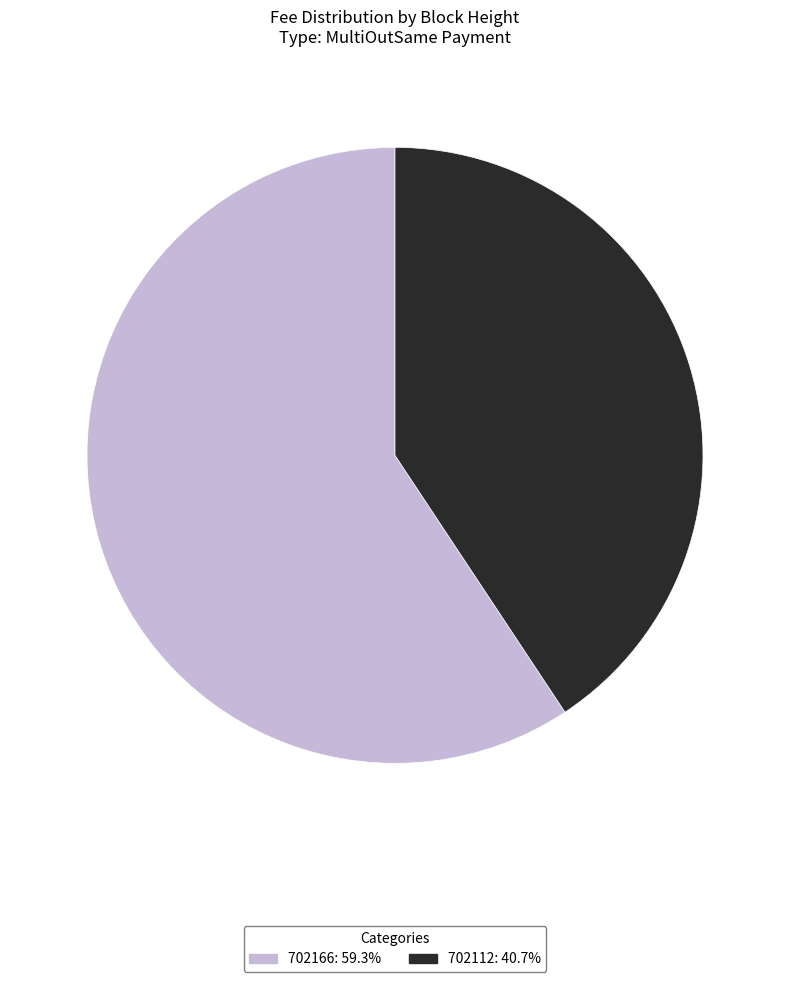

Do 702166: 59.3% and 702112: 40.7% together represent more than half of the pie?

Yes